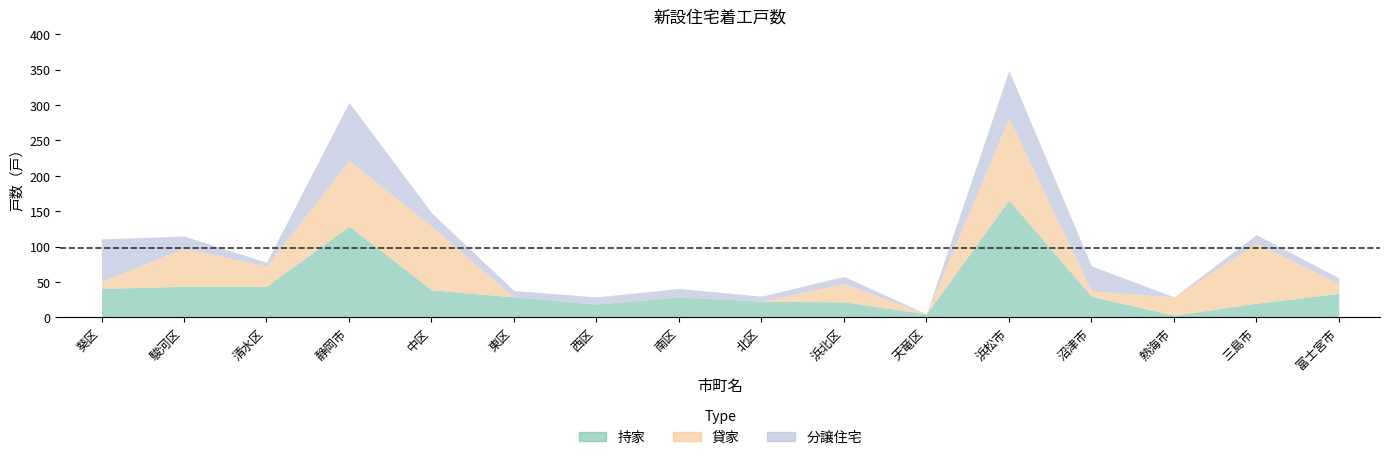

At how many categories does at least one series exceed 128?

2